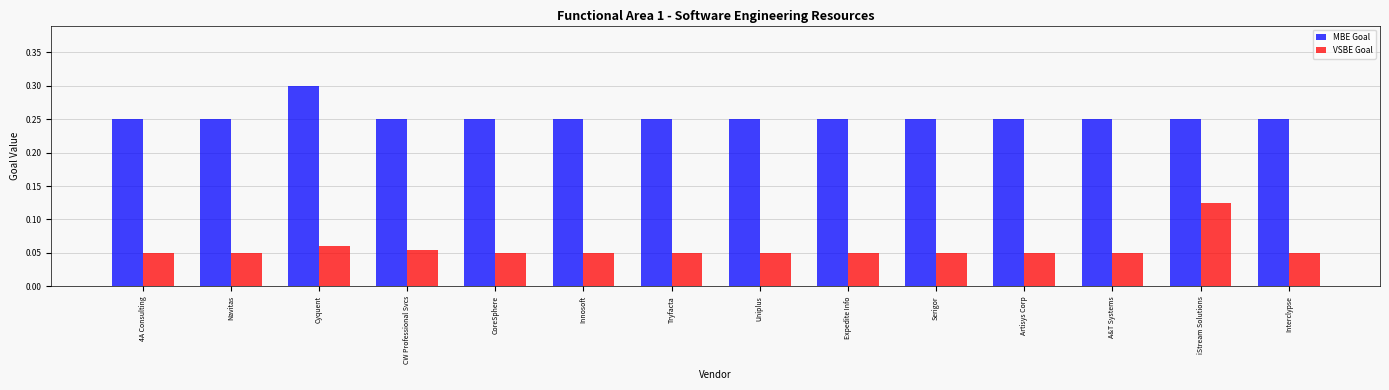

Which series has the widest spread of values?

VSBE Goal